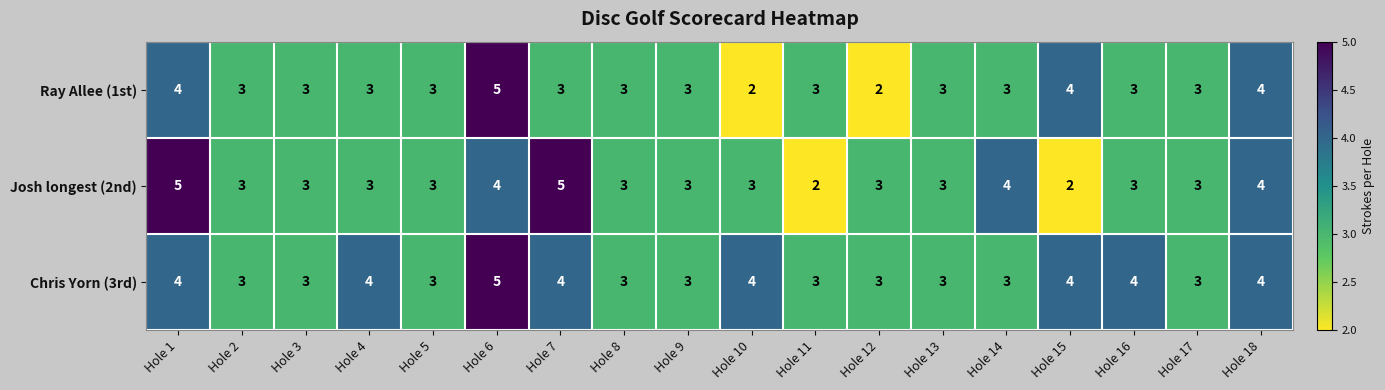

True or false: Chris Yorn (3rd) has a value of 1 at Hole 13.

False